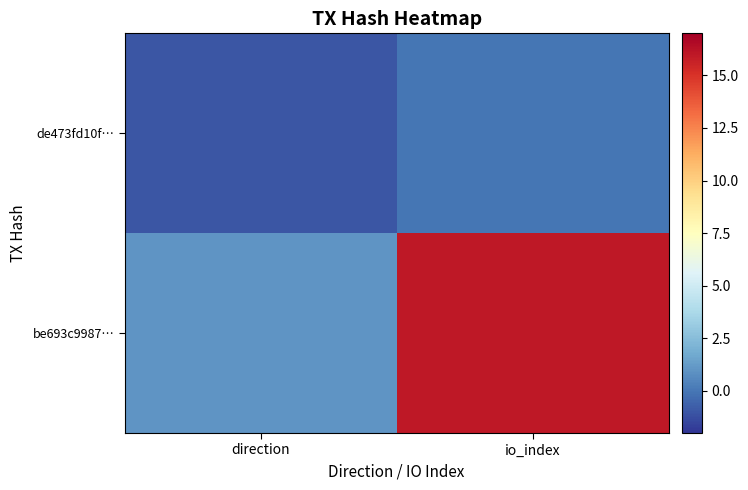

At which category is the sum across all series the highest?

io_index